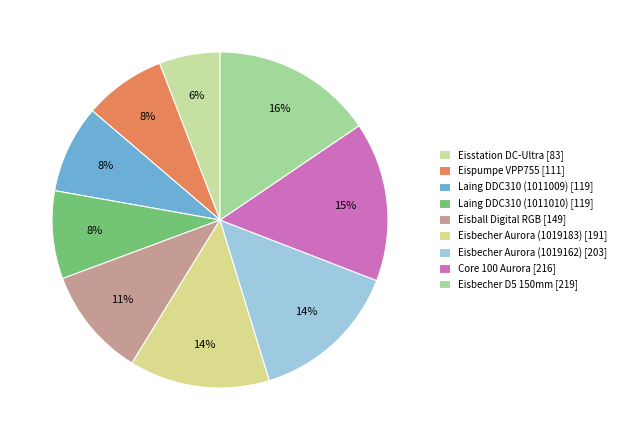

Count the number of slices in the pie.

9